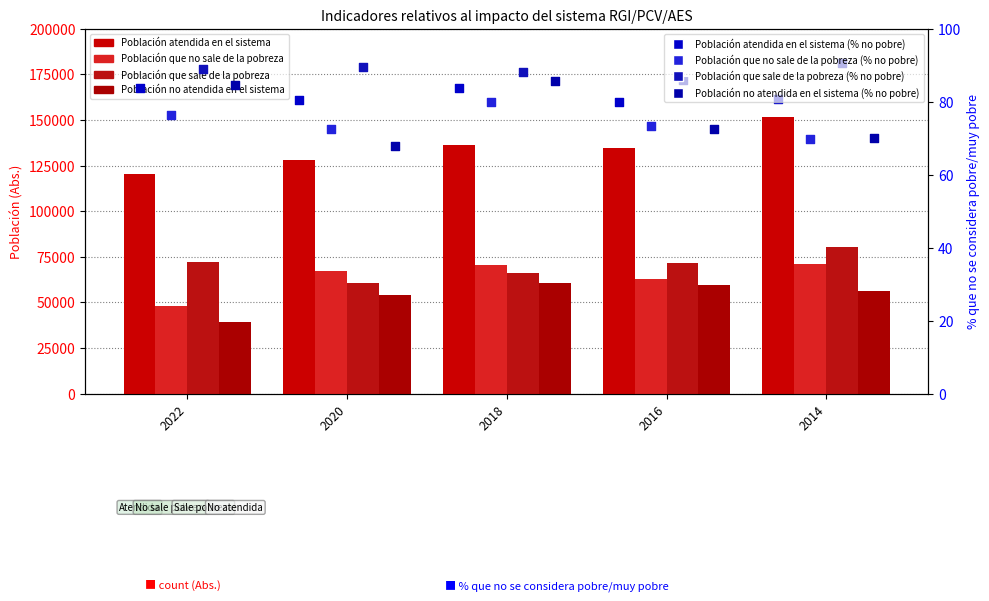

Which series has the largest total across all categories?

Población atendida en el sistema